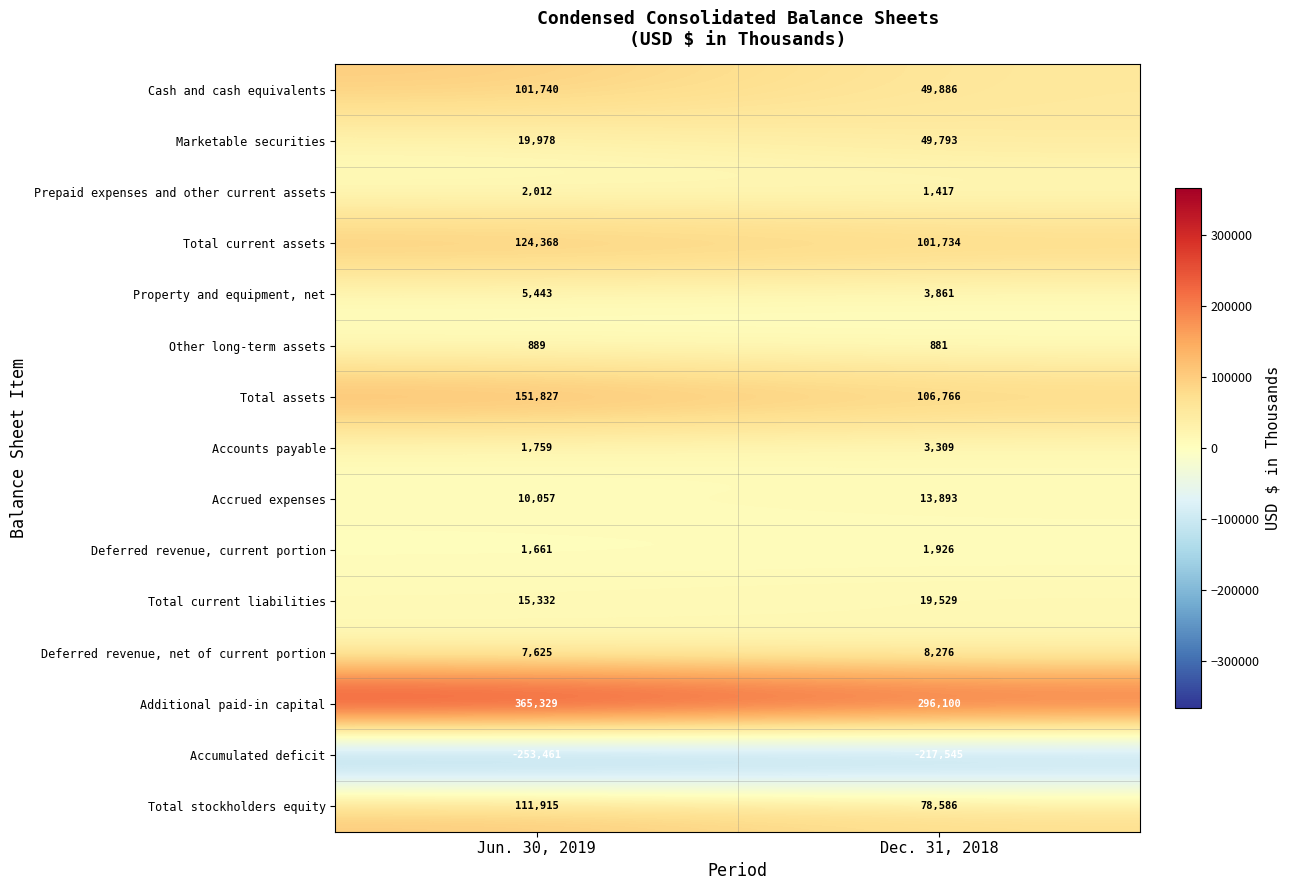

Reading left to right, what are all the values shown in this chart?

Cash and cash equivalents: Jun. 30, 2019=101740	Dec. 31, 2018=49886
Marketable securities: Jun. 30, 2019=19978	Dec. 31, 2018=49793
Prepaid expenses and other current assets: Jun. 30, 2019=2012	Dec. 31, 2018=1417
Total current assets: Jun. 30, 2019=124368	Dec. 31, 2018=101734
Property and equipment, net: Jun. 30, 2019=5443	Dec. 31, 2018=3861
Other long-term assets: Jun. 30, 2019=889	Dec. 31, 2018=881
Total assets: Jun. 30, 2019=151827	Dec. 31, 2018=106766
Accounts payable: Jun. 30, 2019=1759	Dec. 31, 2018=3309
Accrued expenses: Jun. 30, 2019=10057	Dec. 31, 2018=13893
Deferred revenue, current portion: Jun. 30, 2019=1661	Dec. 31, 2018=1926
Total current liabilities: Jun. 30, 2019=15332	Dec. 31, 2018=19529
Deferred revenue, net of current portion: Jun. 30, 2019=7625	Dec. 31, 2018=8276
Additional paid-in capital: Jun. 30, 2019=365329	Dec. 31, 2018=296100
Accumulated deficit: Jun. 30, 2019=-253461	Dec. 31, 2018=-217545
Total stockholders equity: Jun. 30, 2019=111915	Dec. 31, 2018=78586